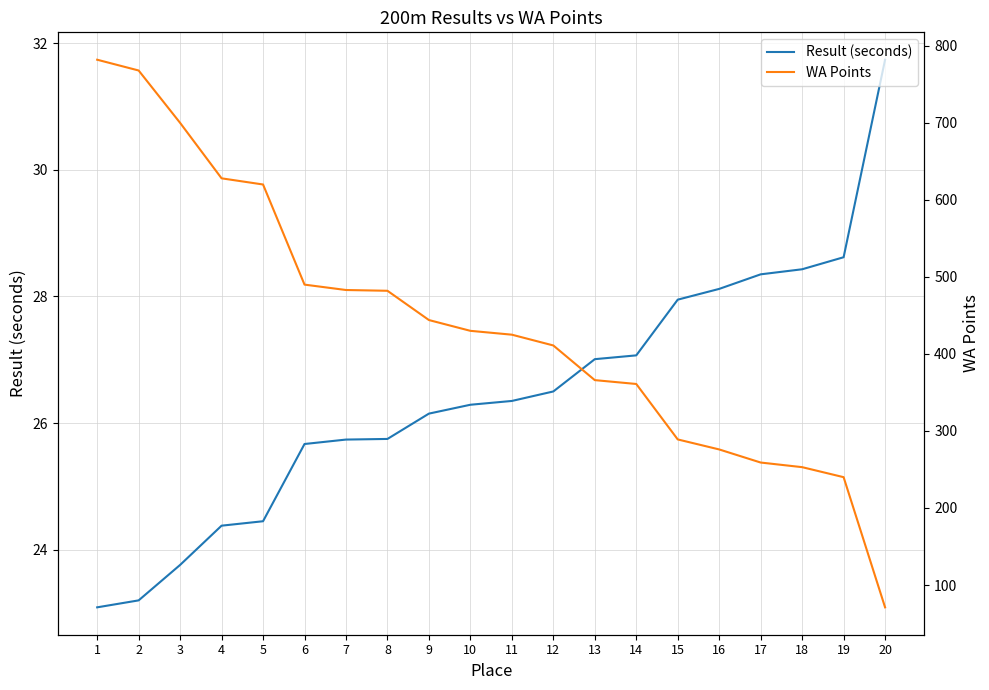

How many data points does each series have?

20